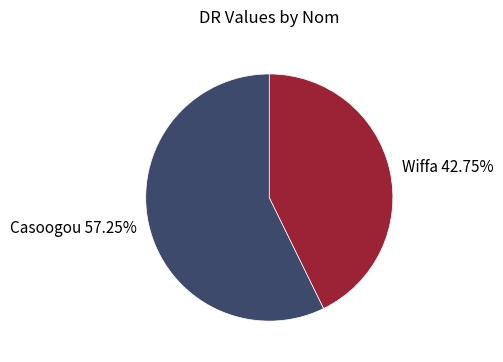

Which slice represents more than half of the pie?

Casoogou